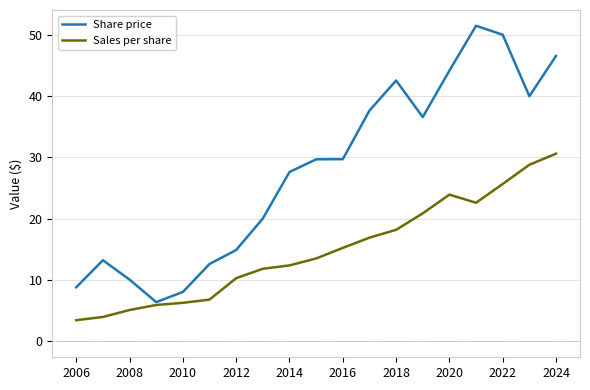

Which series has the largest total across all categories?

Share price